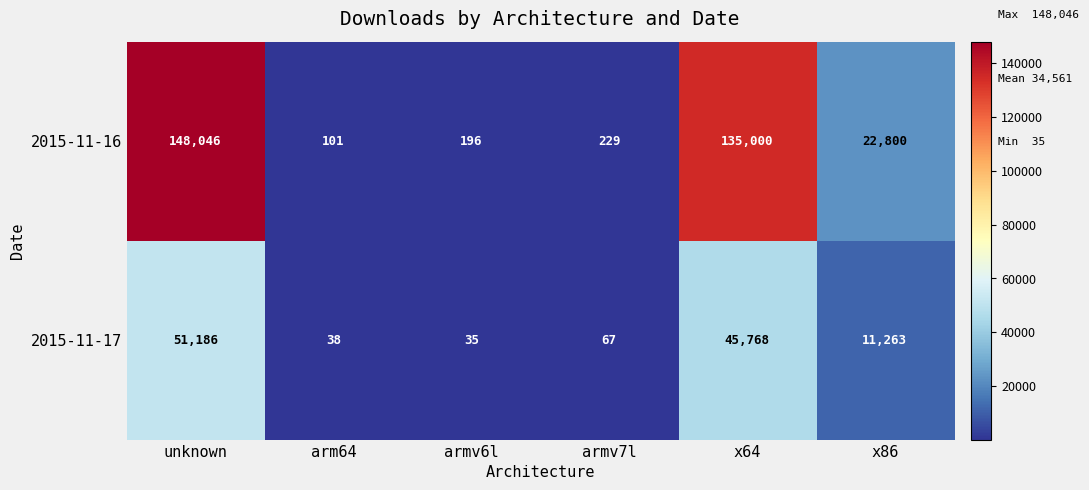

What is the average value of the 2015-11-17 series?

18060